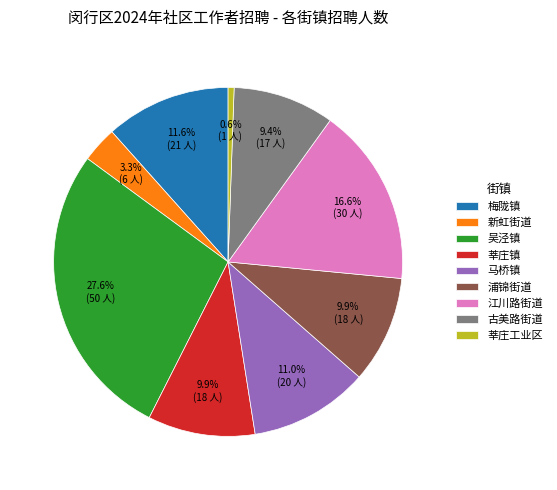

How many slices are in this pie chart?

9